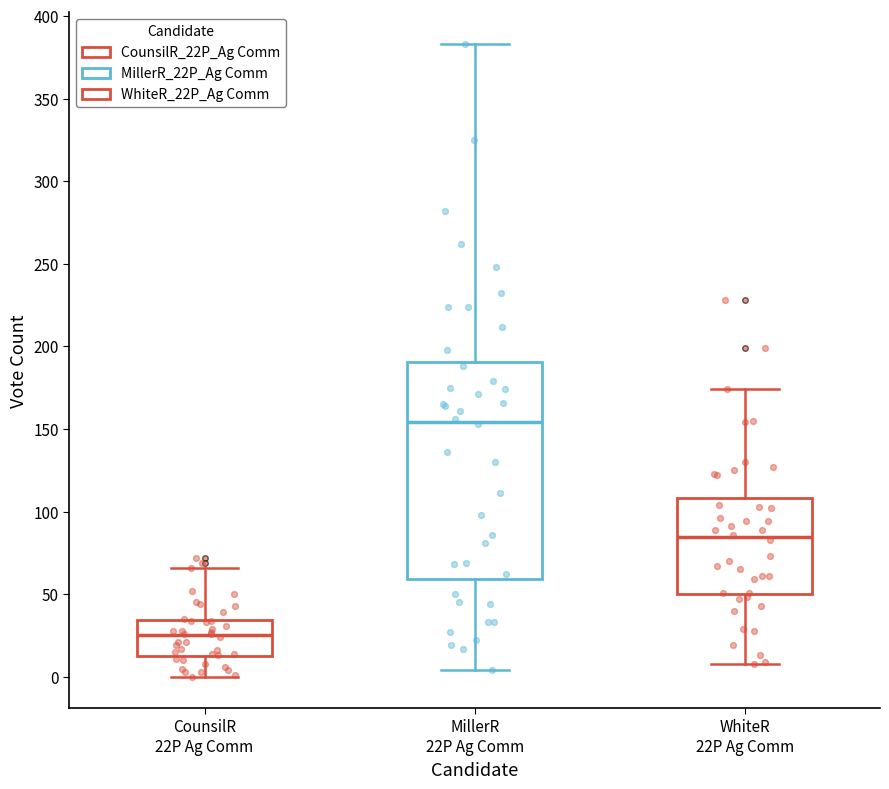

Reading left to right, read every box against the y-axis: the position of its median line, the range the box covers, and the ends of its whiskers. The values are not printed on the chart, so give them approximately, as read against the axis.

CounsilR 22P Ag Comm: median 25, box 15 to 35, whiskers 0 to 65
MillerR 22P Ag Comm: median 155, box 60 to 190, whiskers 5 to 385
WhiteR 22P Ag Comm: median 85, box 50 to 110, whiskers 10 to 175